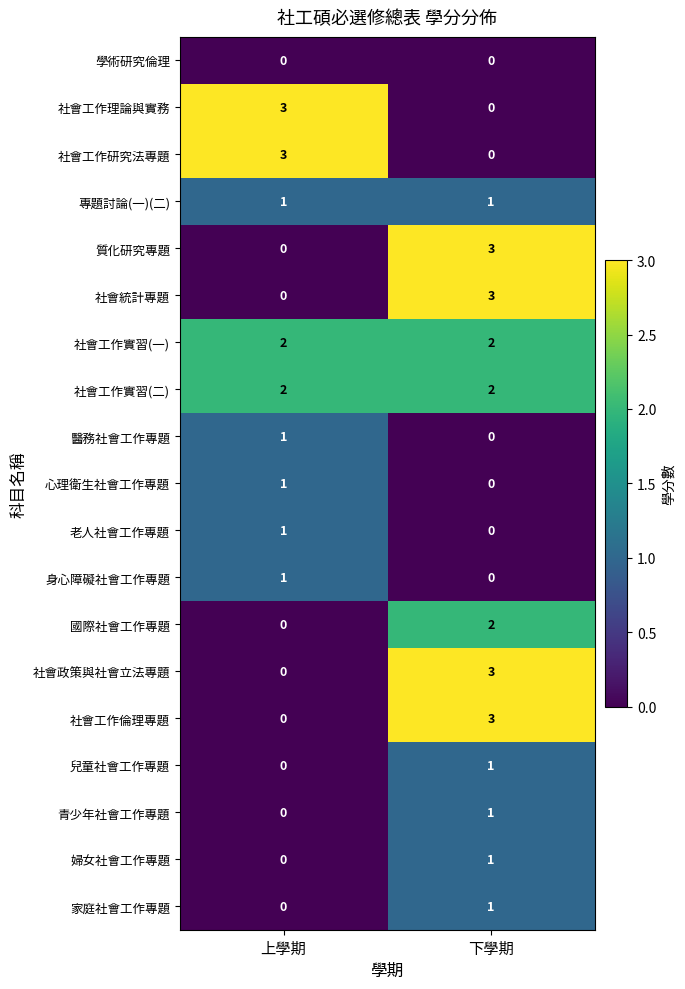

What is the total value across all series at 下學期?

23